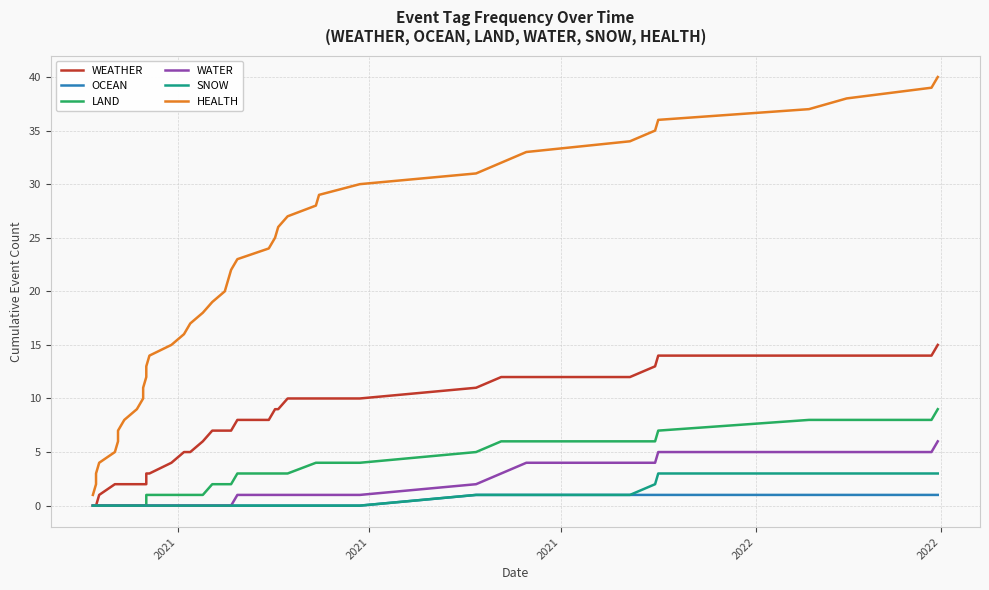

True or false: LAND and WATER intersect in this chart.

False